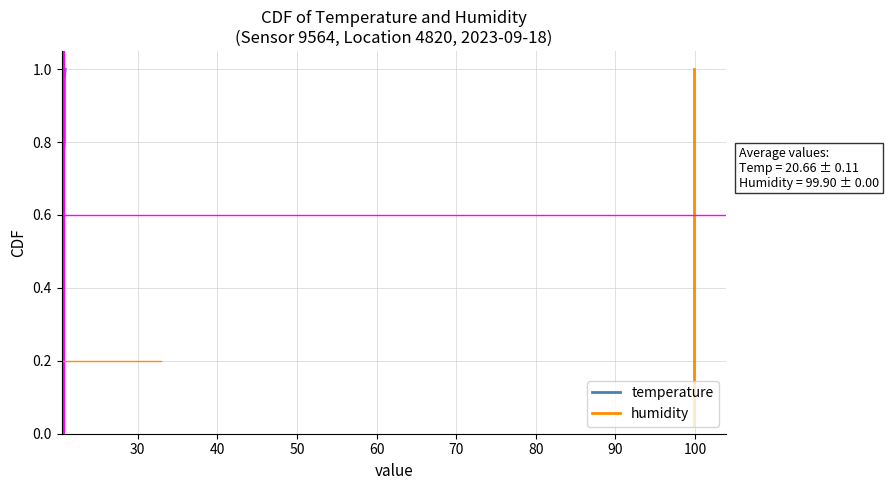

The value of temperature at 50 is 0.0. True or false?

False